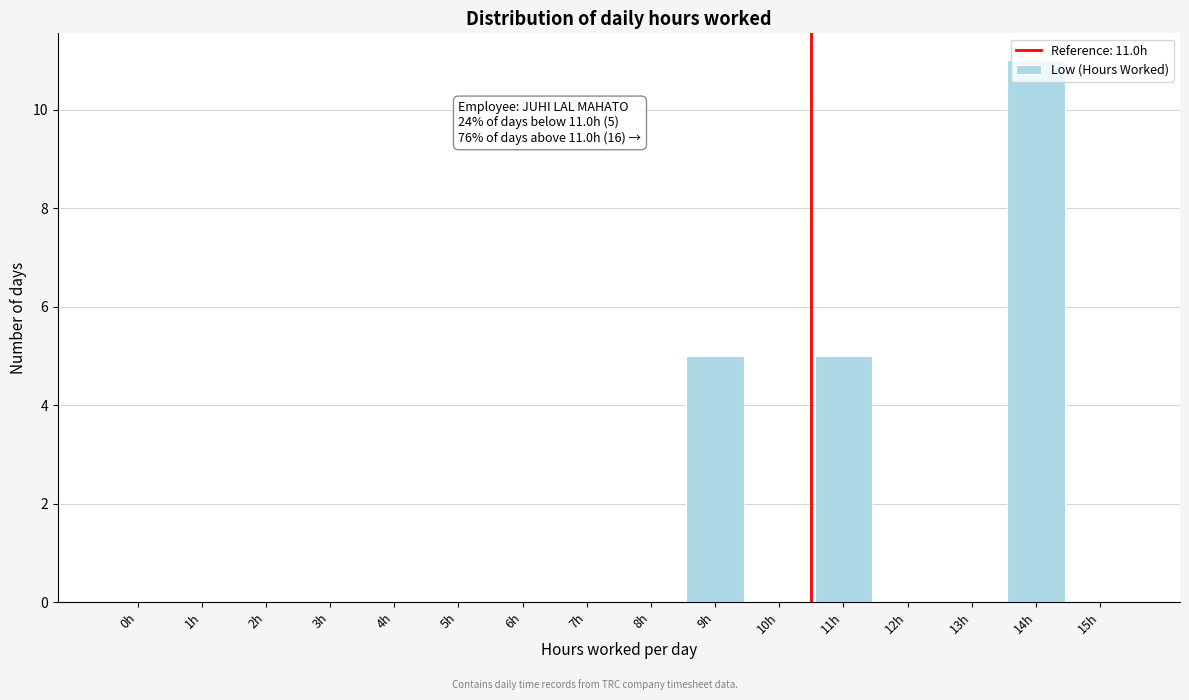

What is the maximum value shown in the chart?

11